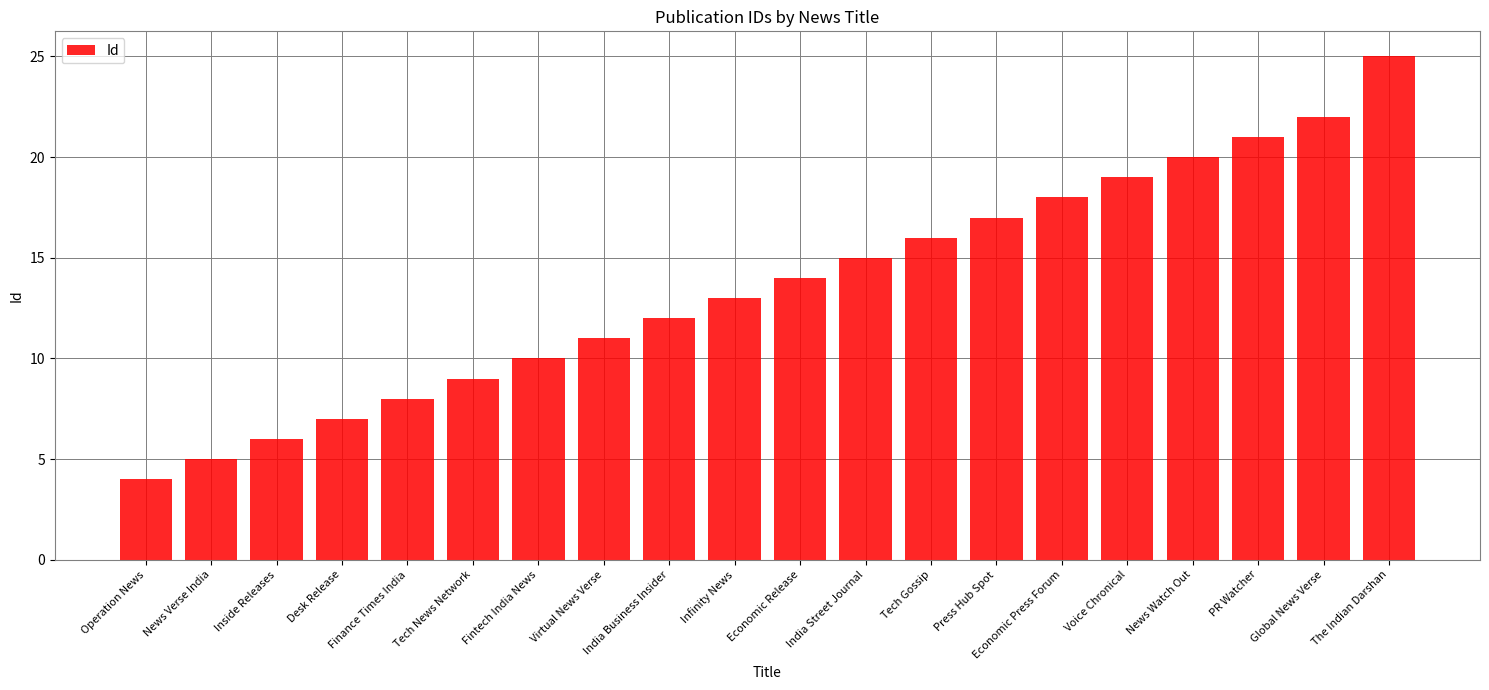

How many data points are less than 14?

10